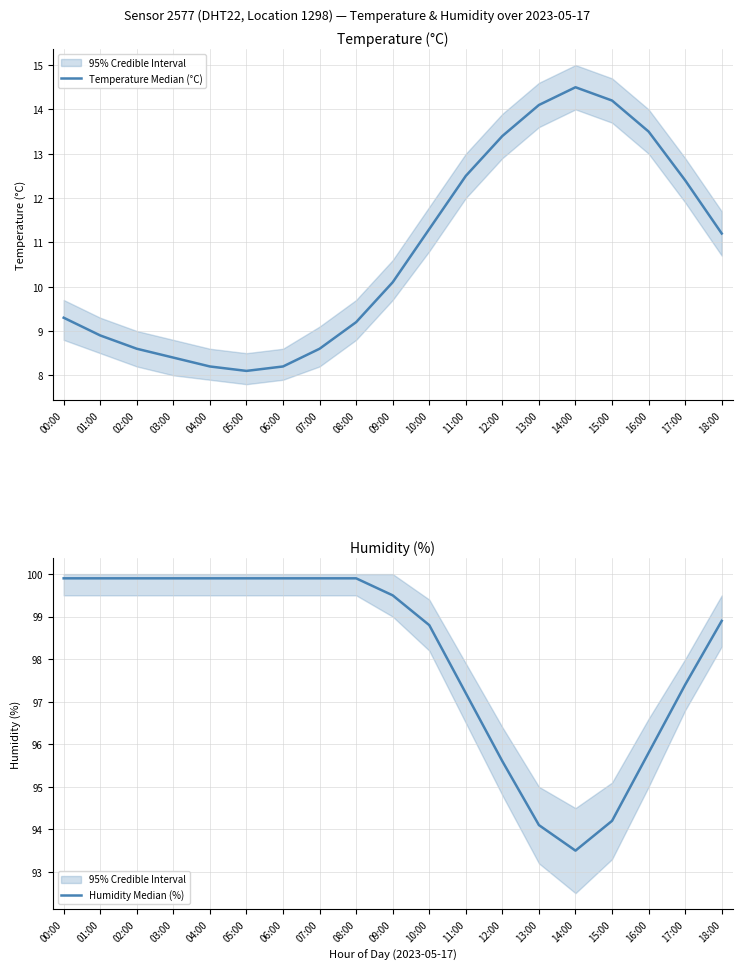

List the labels in order of Humidity Median (%) value, smallest first.

14:00, 13:00, 15:00, 12:00, 16:00, 11:00, 17:00, 10:00, 18:00, 09:00, 00:00, 01:00, 02:00, 03:00, 04:00, 05:00, 06:00, 07:00, 08:00